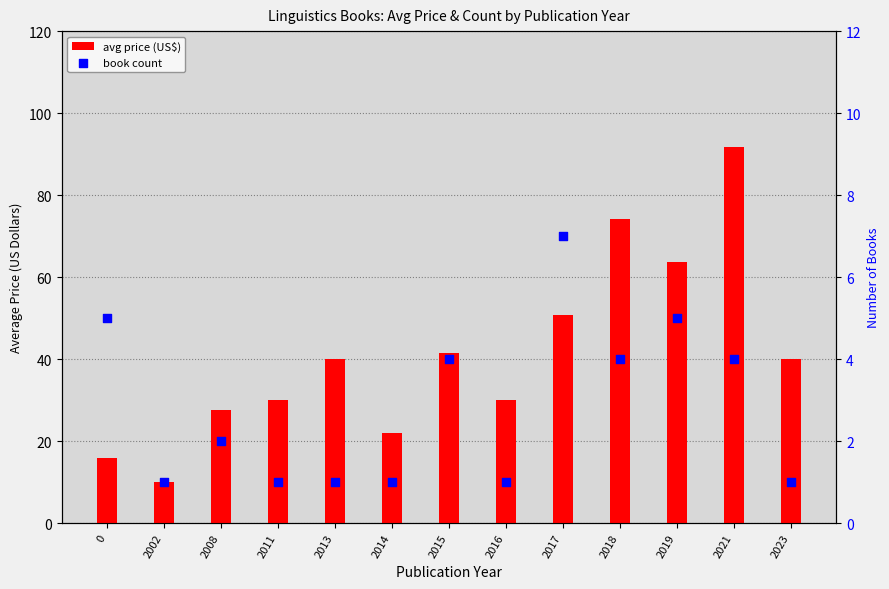

What is the total value across all series at 0?

21.0